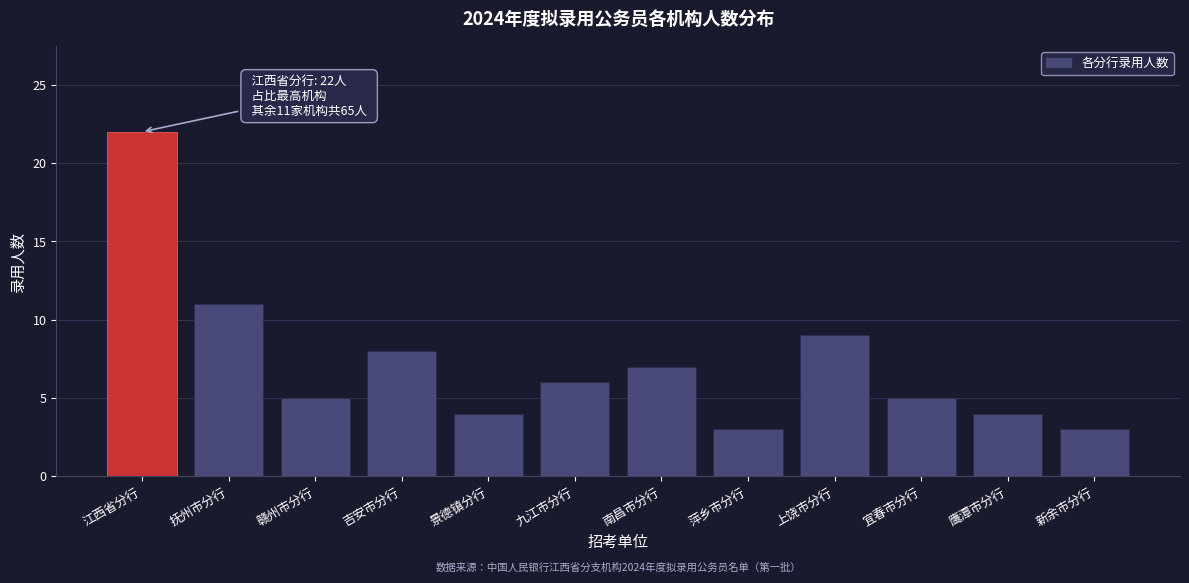

Reading right to left, list all the values displayed in this chart.

3	4	5	9	3	7	6	4	8	5	11	22